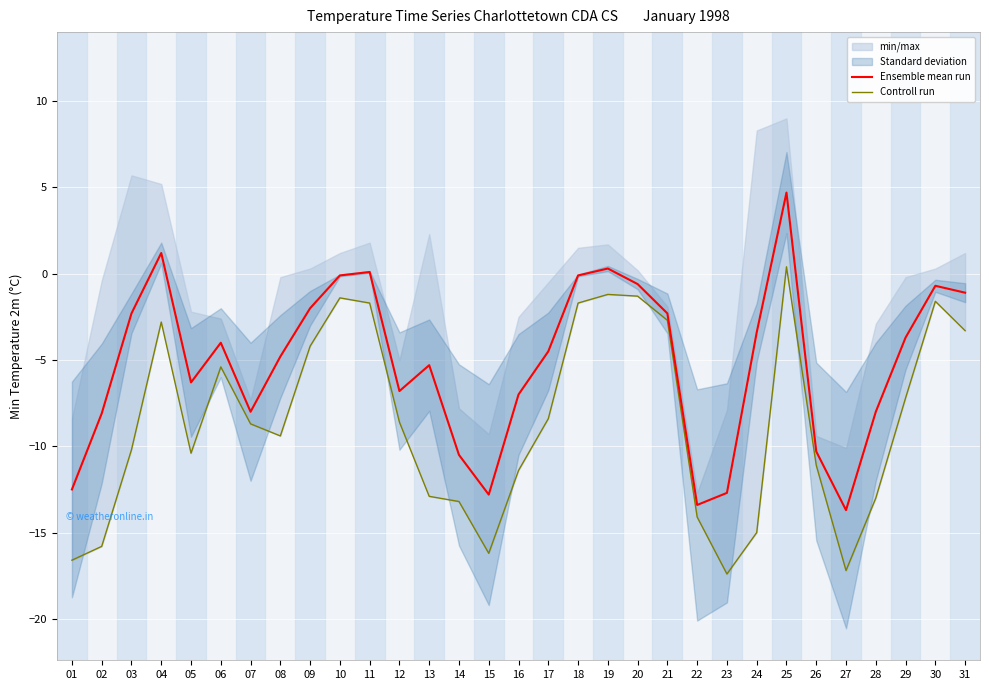

True or false: Controll run has a value of -1.6 at 30.

True